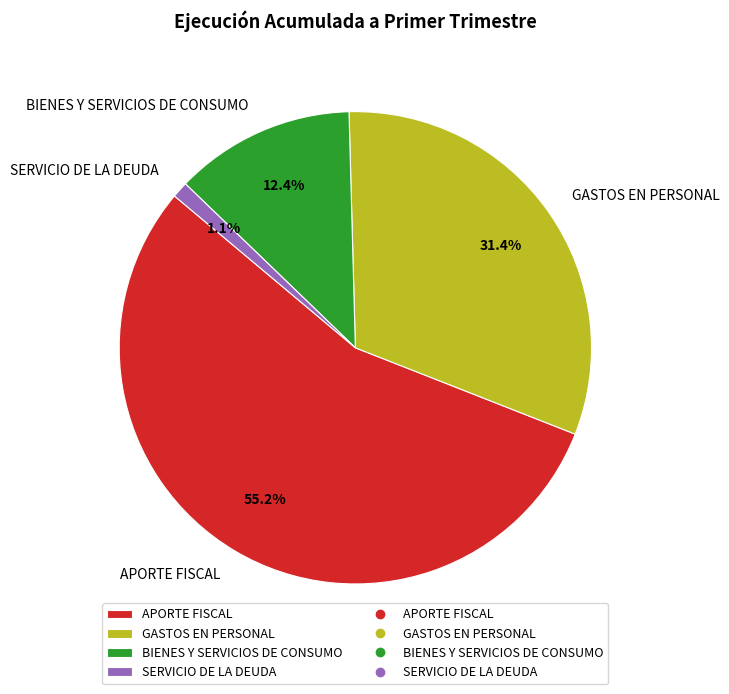

What is the largest slice in the pie chart?

APORTE FISCAL